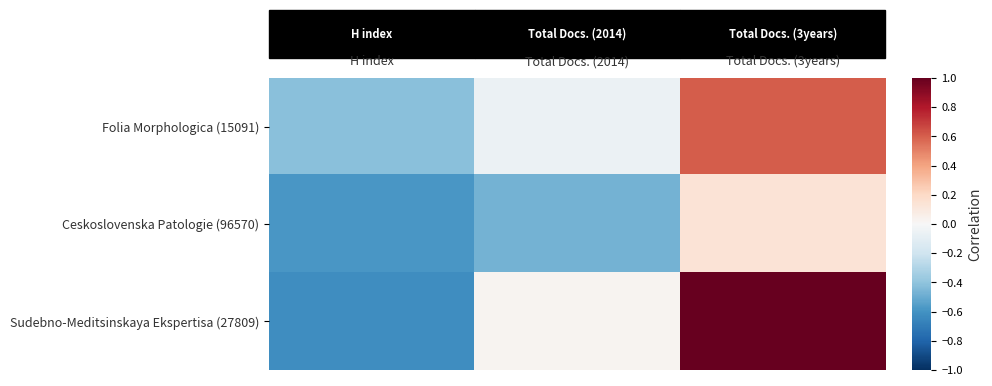

Which series has the largest range (max minus min)?

Sudebno-Meditsinskaya Ekspertisa (27809)